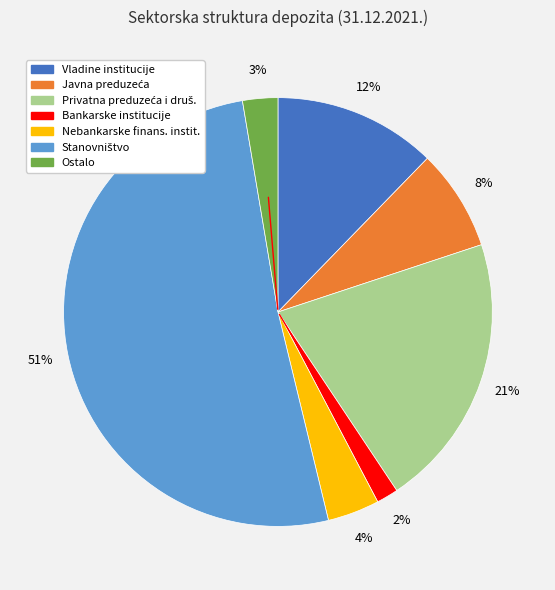

To the nearest percent, what is the combined percentage of Vladine institucije and Nebankarske finans. instit.?

16%